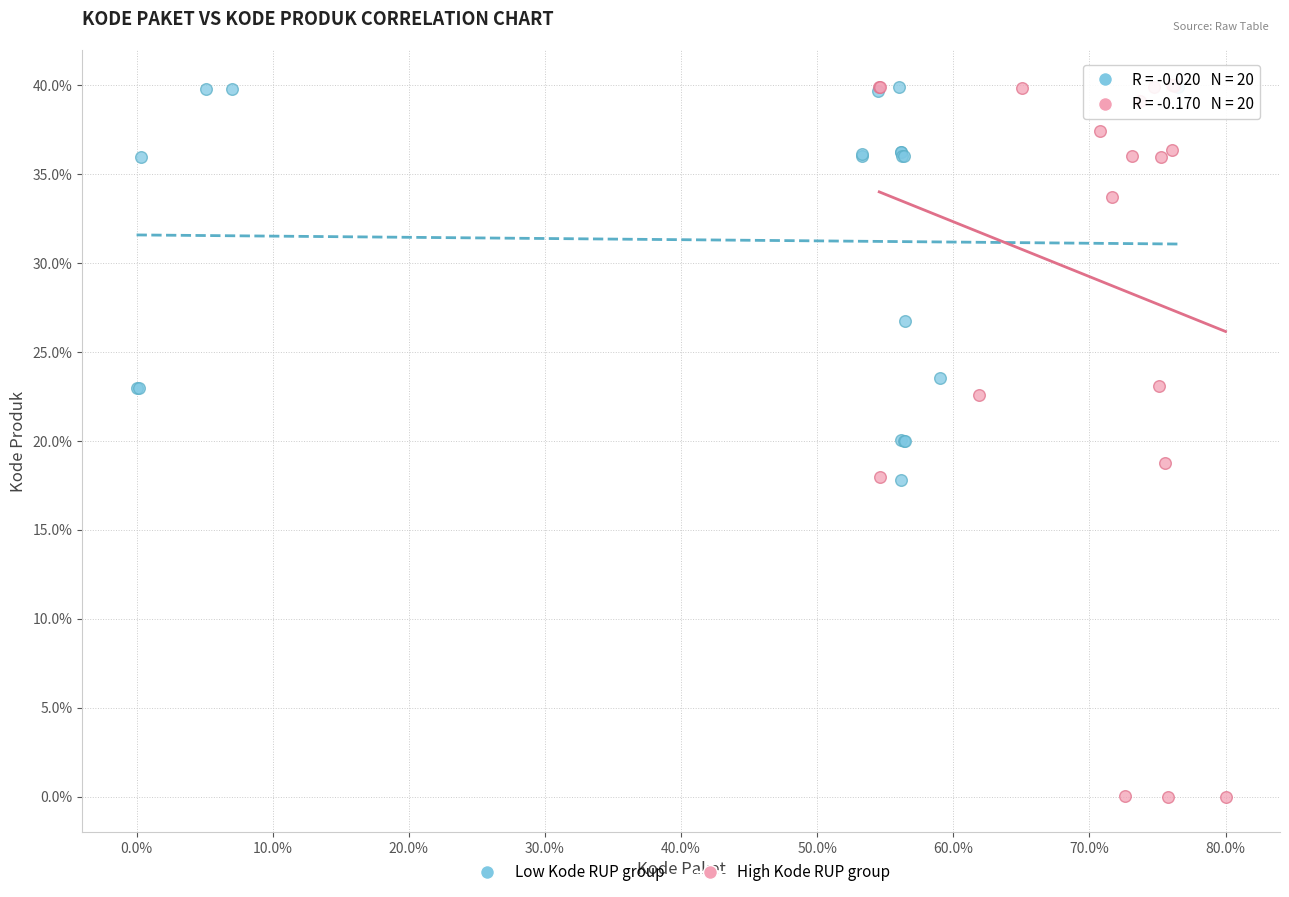

Which series has the largest Y range (max minus min)?

High Kode RUP group